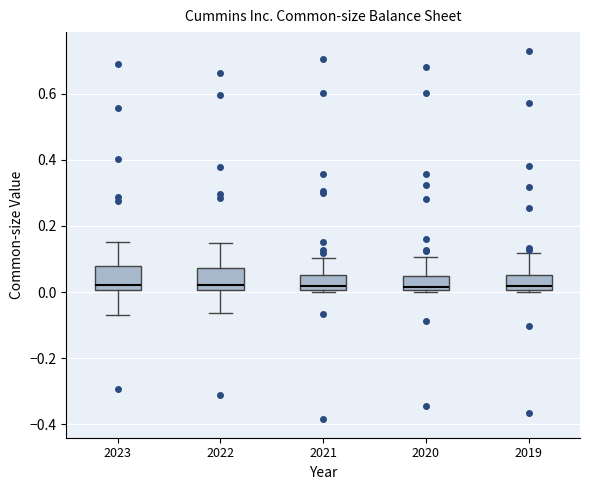

Reading left to right, transcribe this box plot: for each box, give where its median line is, the range the box spans, and where its two whiskers end, as read against the y-axis. The values are not printed on the chart, so give them approximately, as read against the axis.

2023: median 0.02, box 0.00 to 0.08, whiskers -0.06 to 0.16
2022: median 0.02, box 0.00 to 0.08, whiskers -0.06 to 0.14
2021: median 0.02, box 0.00 to 0.06, whiskers 0.00 (just below the box's lower edge) to 0.10
2020: median 0.02, box 0.00 to 0.04, whiskers 0.00 (just below the box's lower edge) to 0.10
2019: median 0.02, box 0.00 to 0.06, whiskers 0.00 (just below the box's lower edge) to 0.12